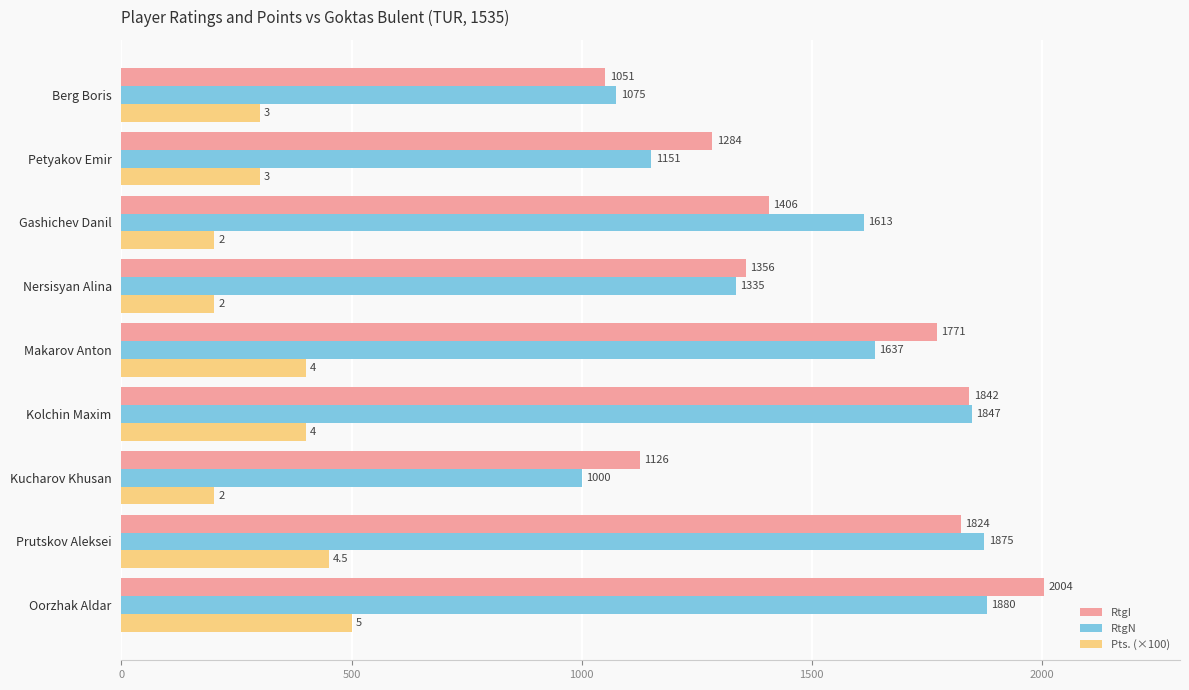

What is the minimum value for RtgI?

1051